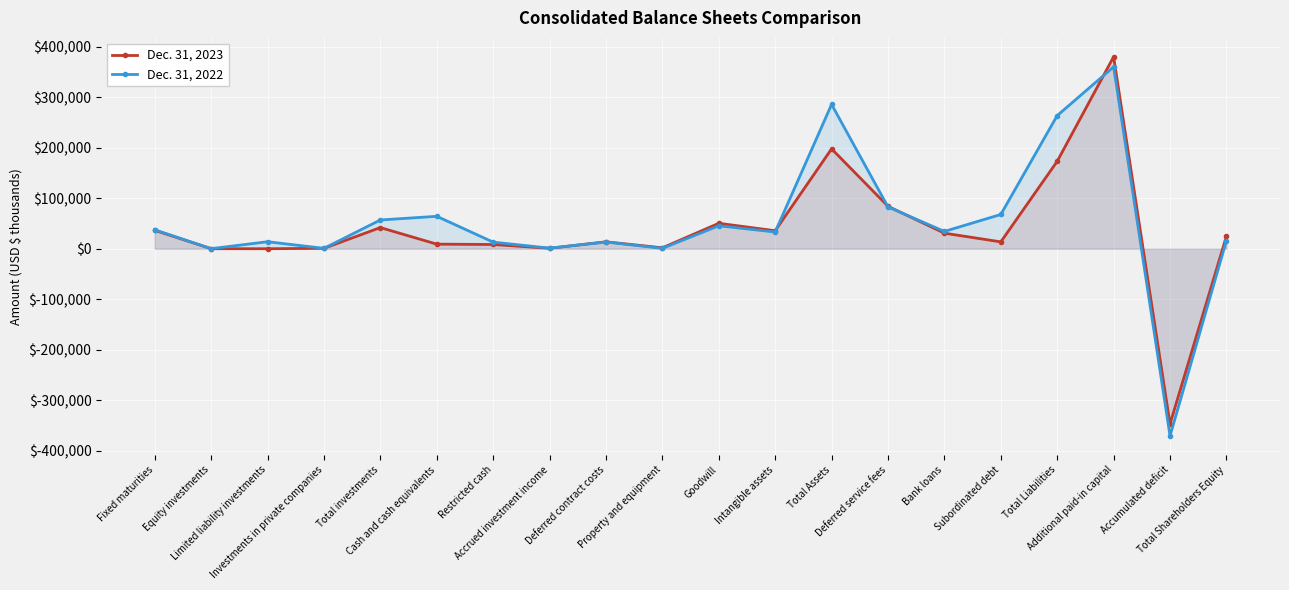

Where do Dec. 31, 2023 and Dec. 31, 2022 first cross each other?

Limited liability investments and Investments in private companies